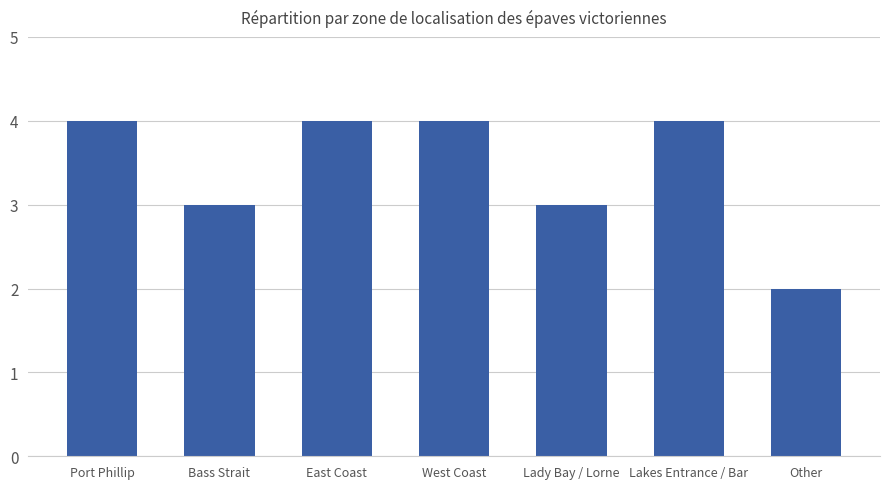

What is the change in value from Bass Strait to Lakes Entrance / Bar?

+1